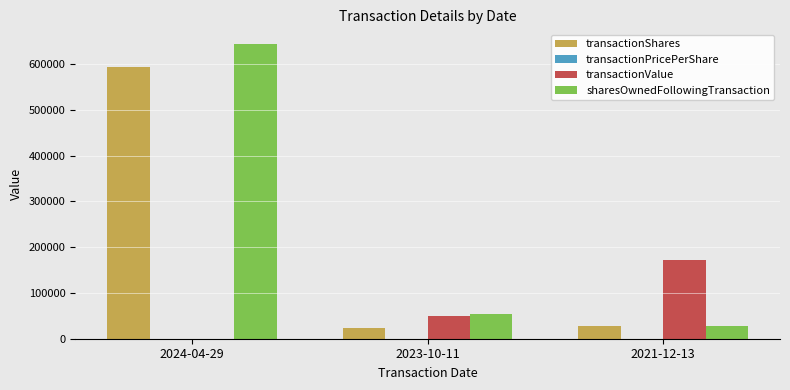

What is the total value across all series at 2024-04-29?

1236956.0